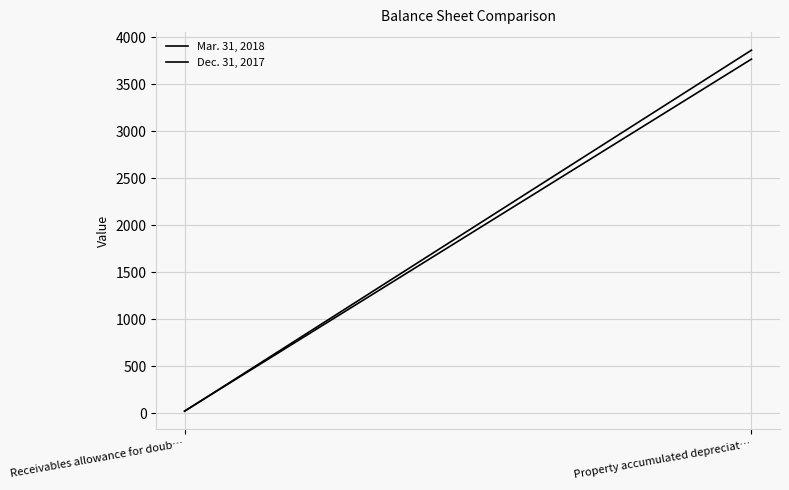

What are all the series names shown in the legend?

Mar. 31, 2018, Dec. 31, 2017